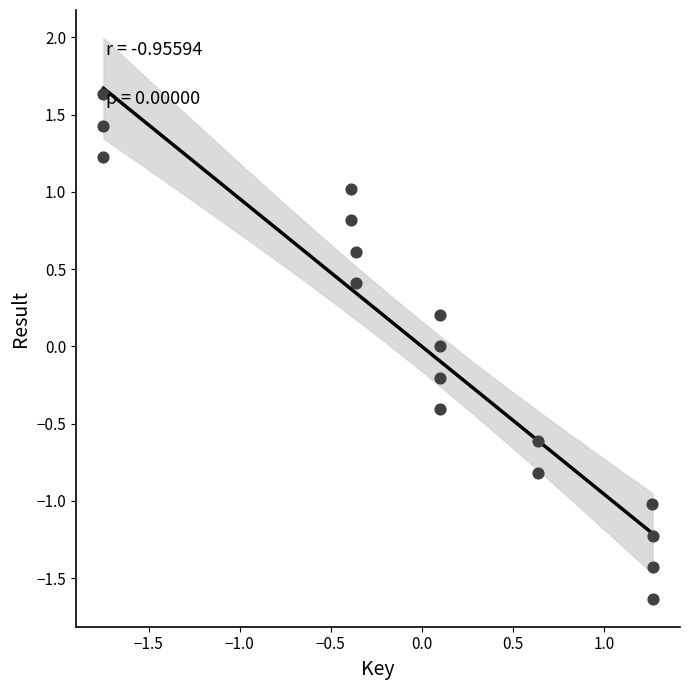

What is the range of X values (max minus min)?

3.0